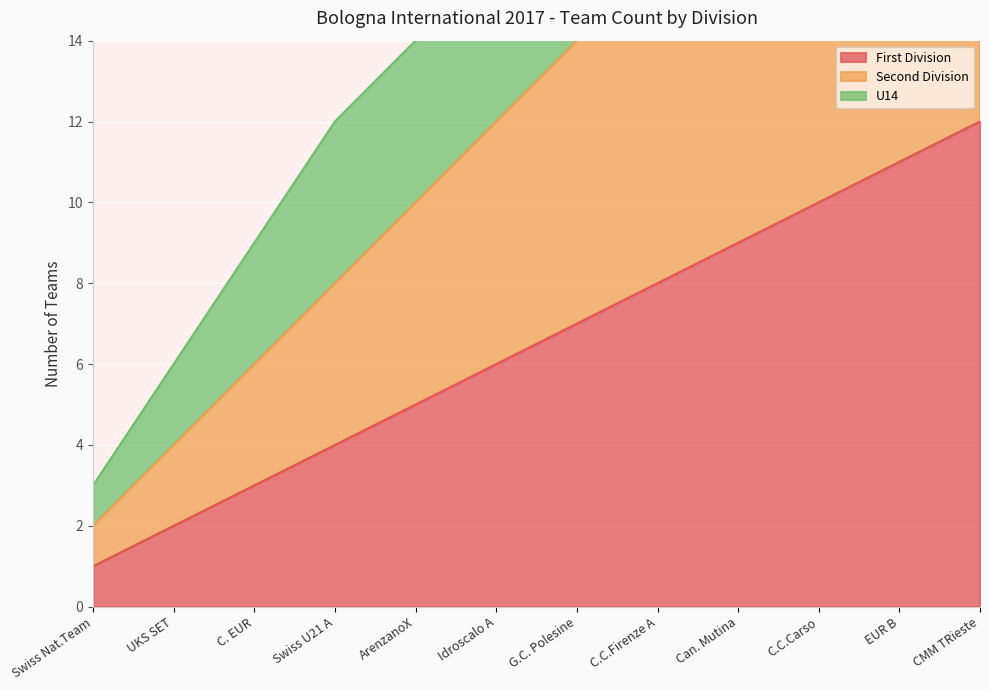

At which label does First Division reach its minimum?

Swiss Nat.Team